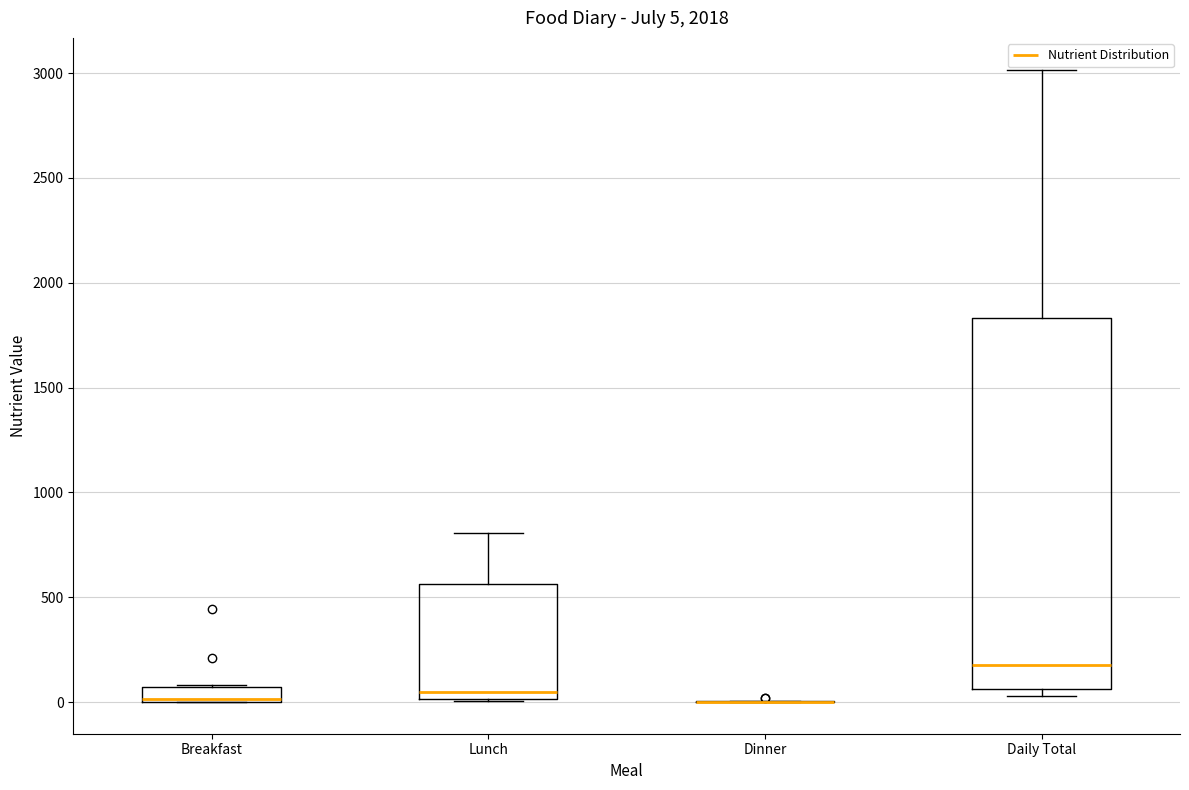

Comparing the boxes themselves (not the whiskers), which one is the tallest?

Daily Total